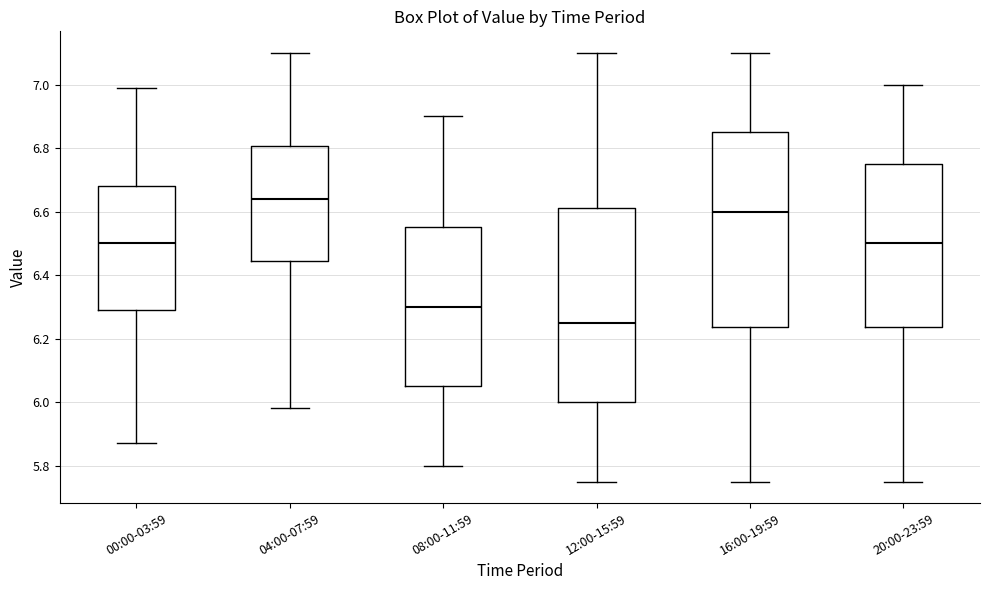

Which box has the lowest median line?

12:00-15:59